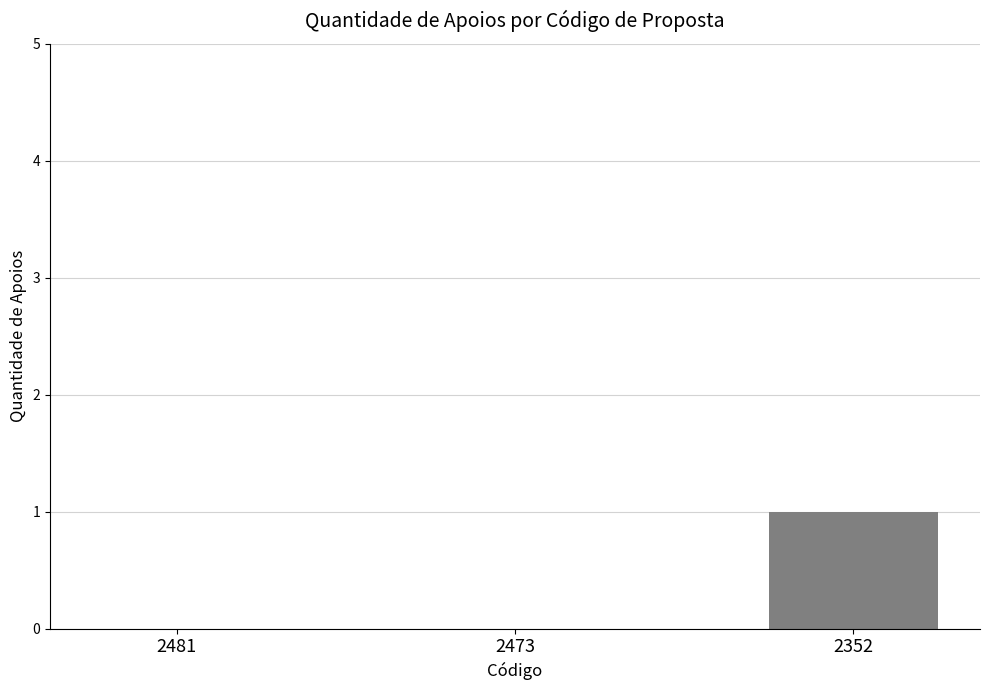

What is the change in value from 2473 to 2352?

+1